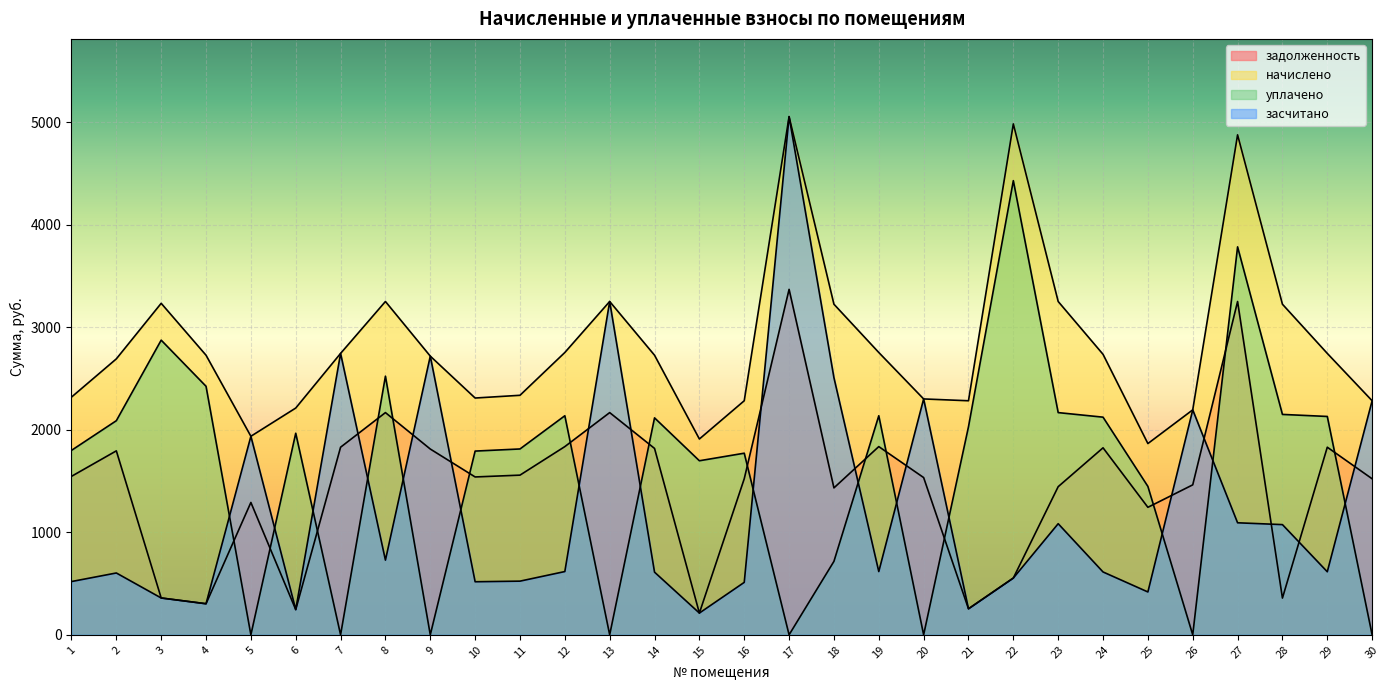

At which category is the sum across all series the highest?

17